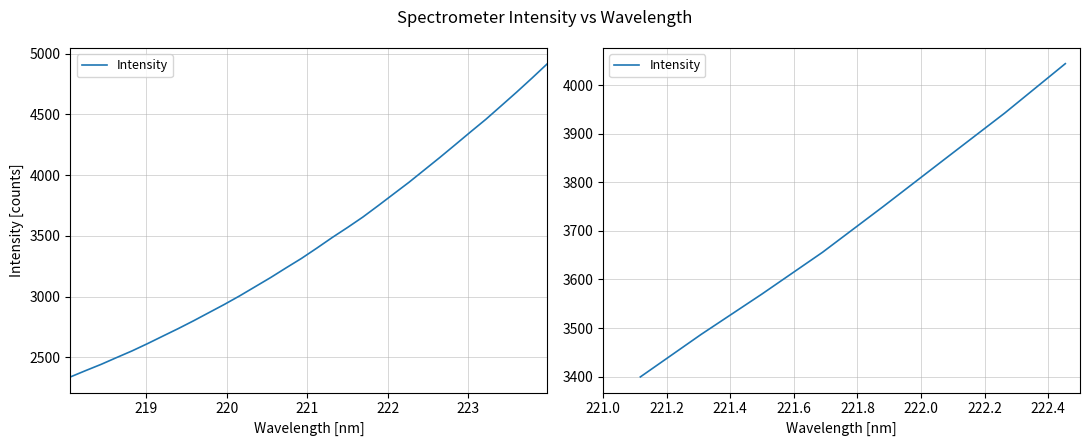

Reading left to right, extract all data points from this chart.

3399.4	3486.7	3569.7	3655.8	3750.0	3846.2	3942.1	4043.9